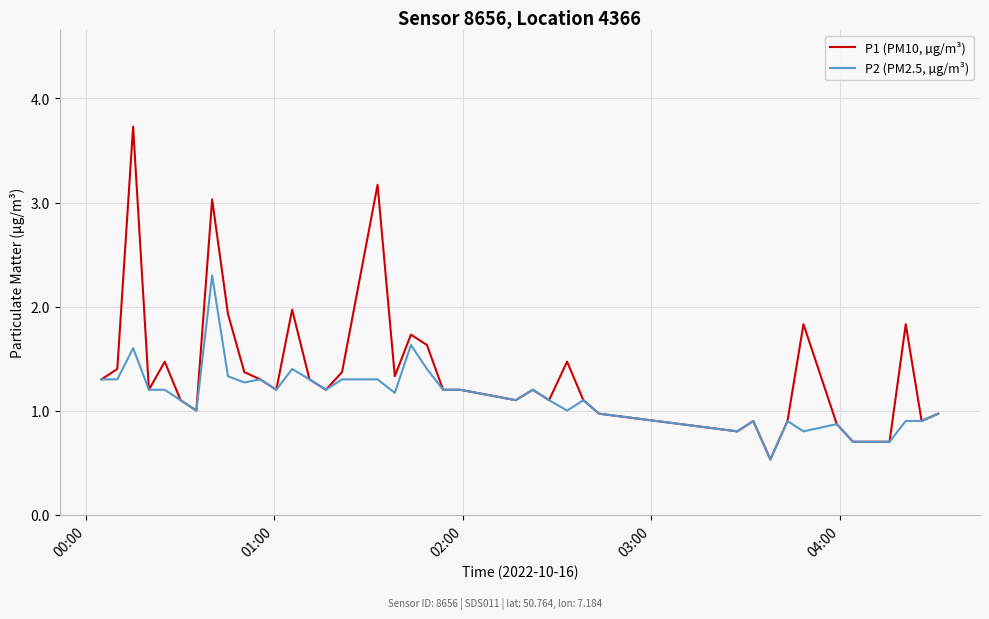

Which series has the largest total across all categories?

P1 (PM10, µg/m³)